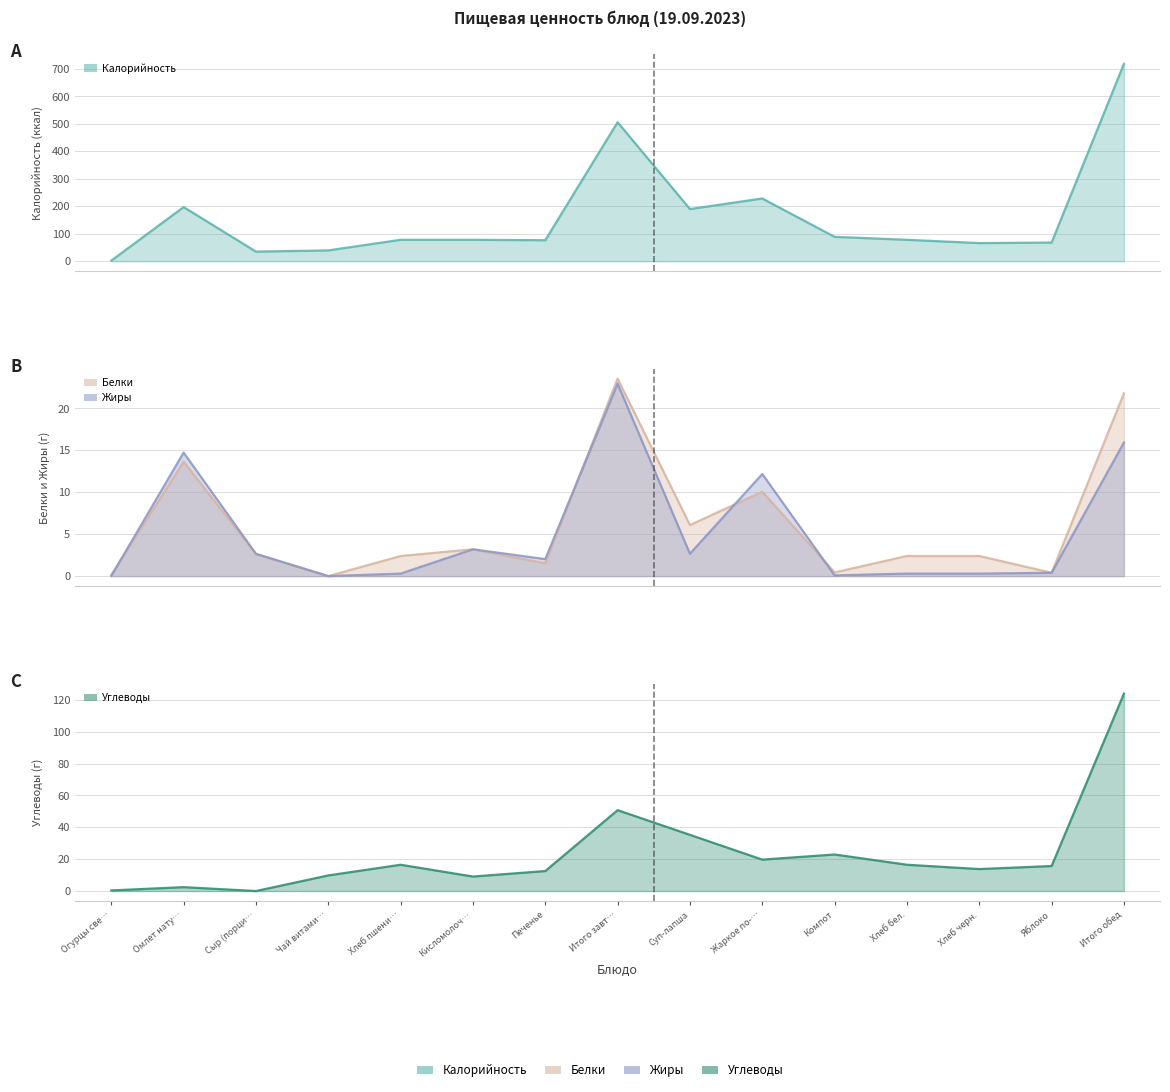

How many lines are shown in the chart?

4